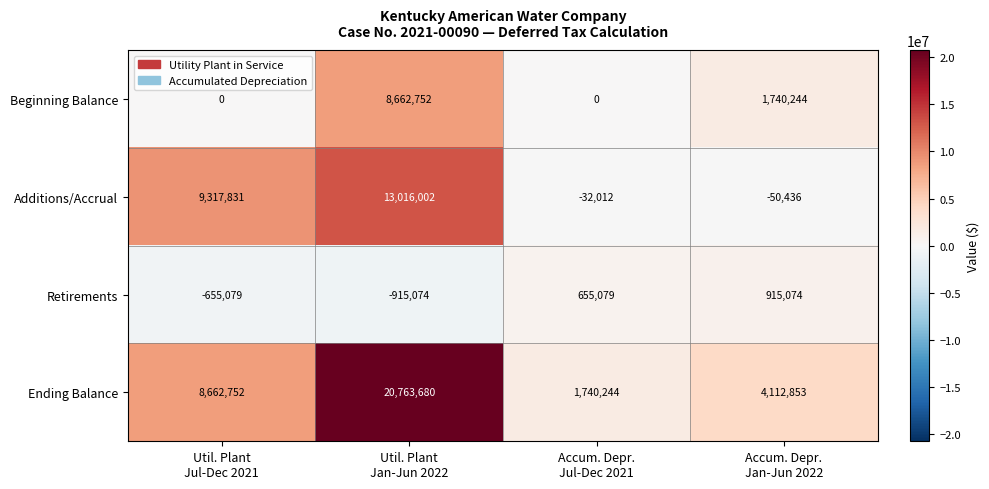

At how many categories does at least one series exceed 5879368?

2